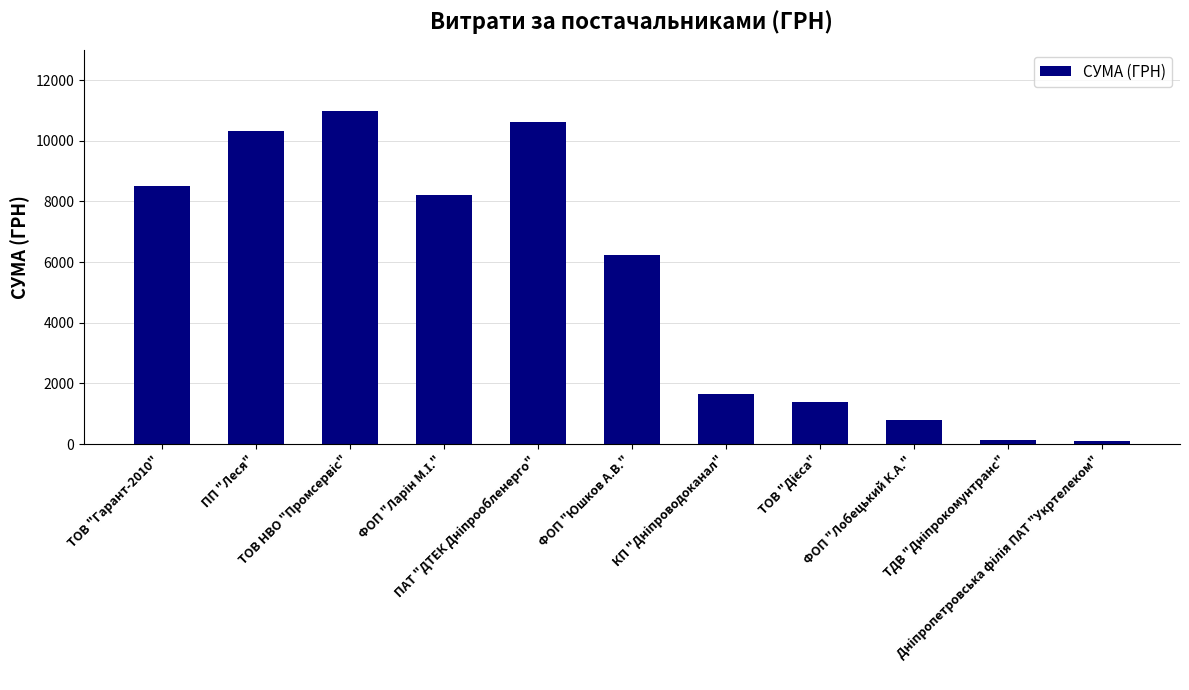

Count the number of categories in the chart.

11